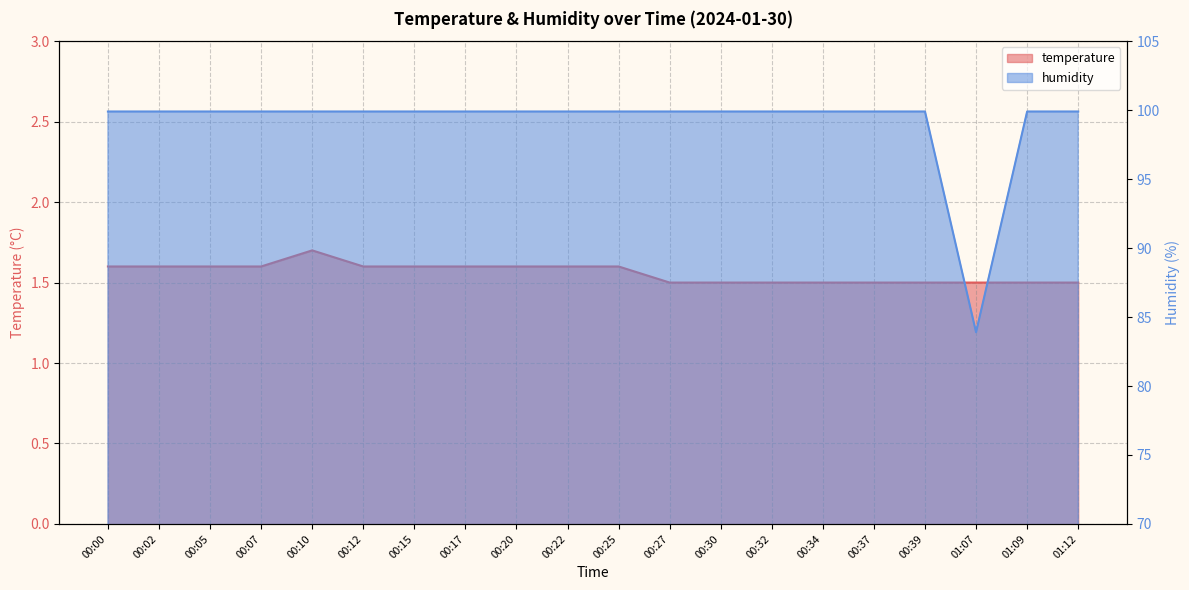

Reading left to right, extract all data points from this chart.

temperature: 1.6	1.6	1.6	1.6	1.7	1.6	1.6	1.6	1.6	1.6	1.6	1.5	1.5	1.5	1.5	1.5	1.5	1.5	1.5	1.5
humidity: 99.9	99.9	99.9	99.9	99.9	99.9	99.9	99.9	99.9	99.9	99.9	99.9	99.9	99.9	99.9	99.9	99.9	83.9	99.9	99.9